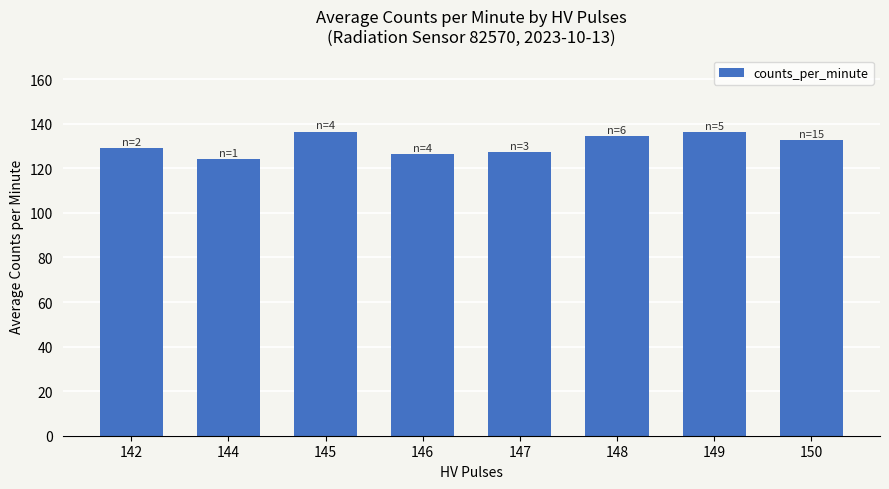

What is the smallest value displayed?

124.0